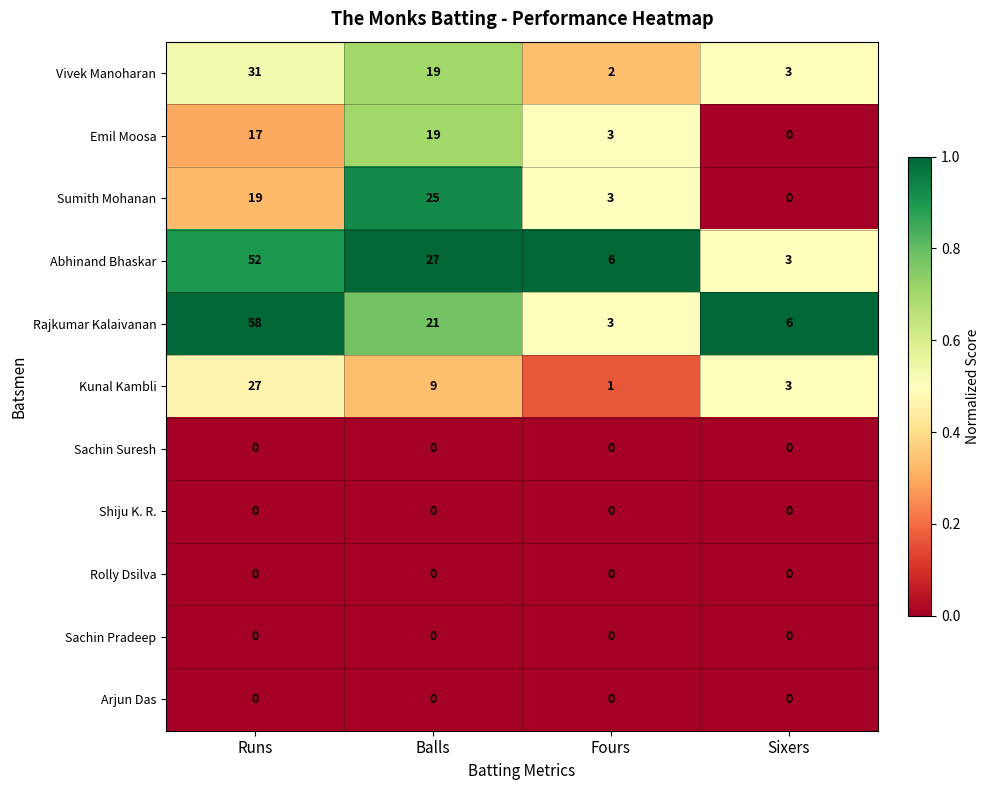

True or false: Vivek Manoharan has a value of 19 at Balls.

True